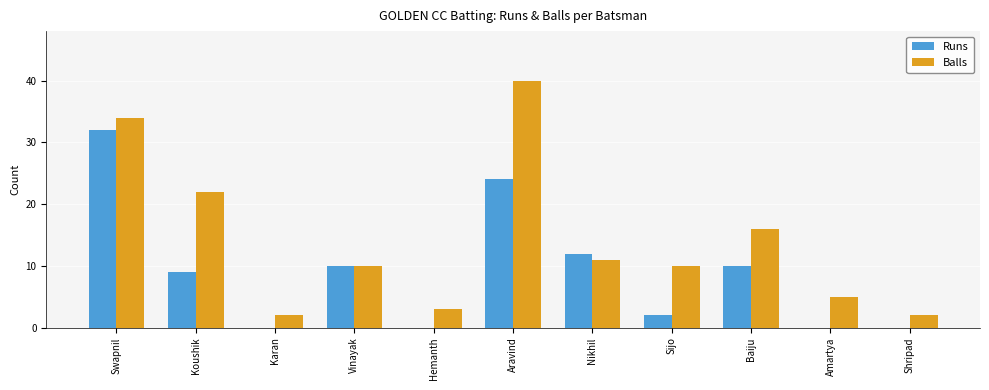

What is the greatest value displayed?

40